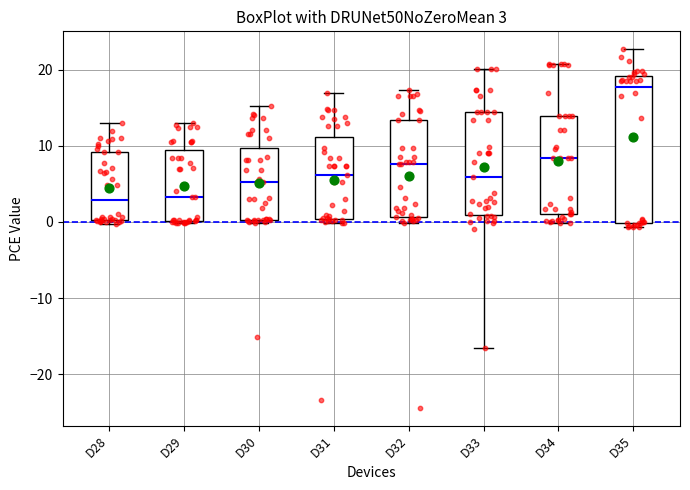

Comparing the boxes themselves (not the whiskers), which one is the tallest?

D35